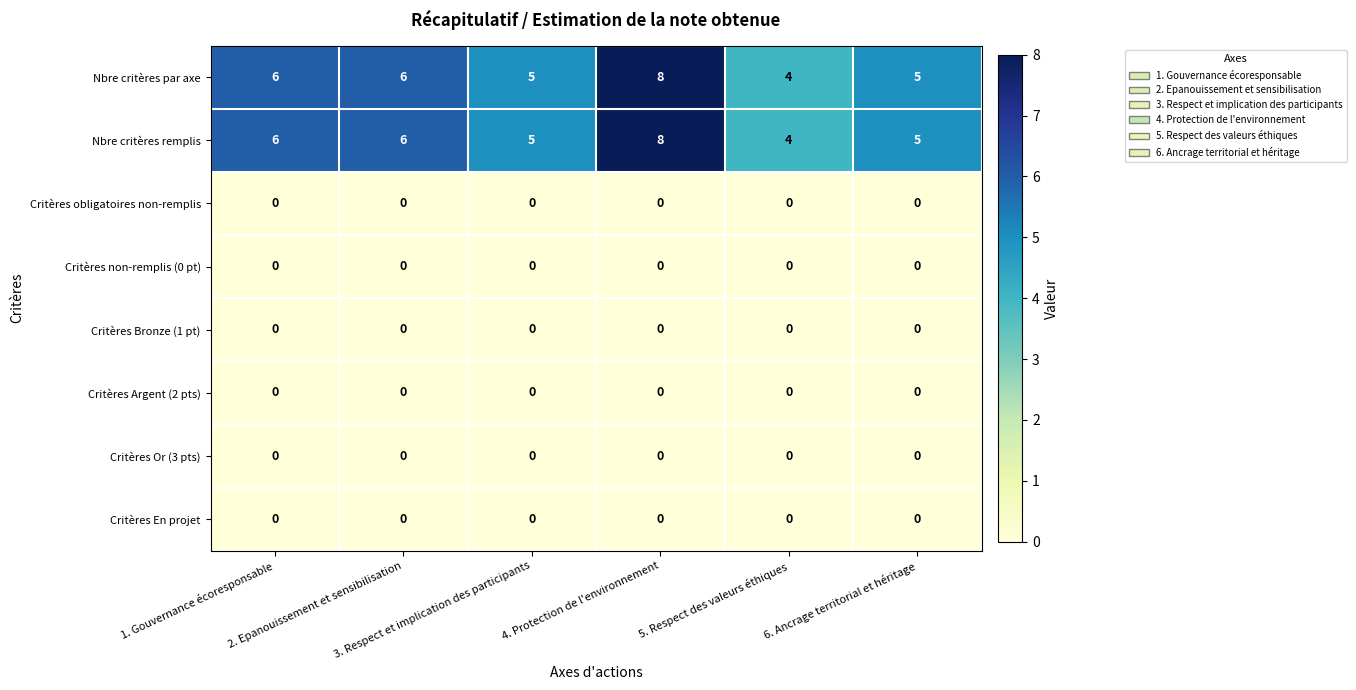

What is the sum of all Nbre critères remplis values?

34